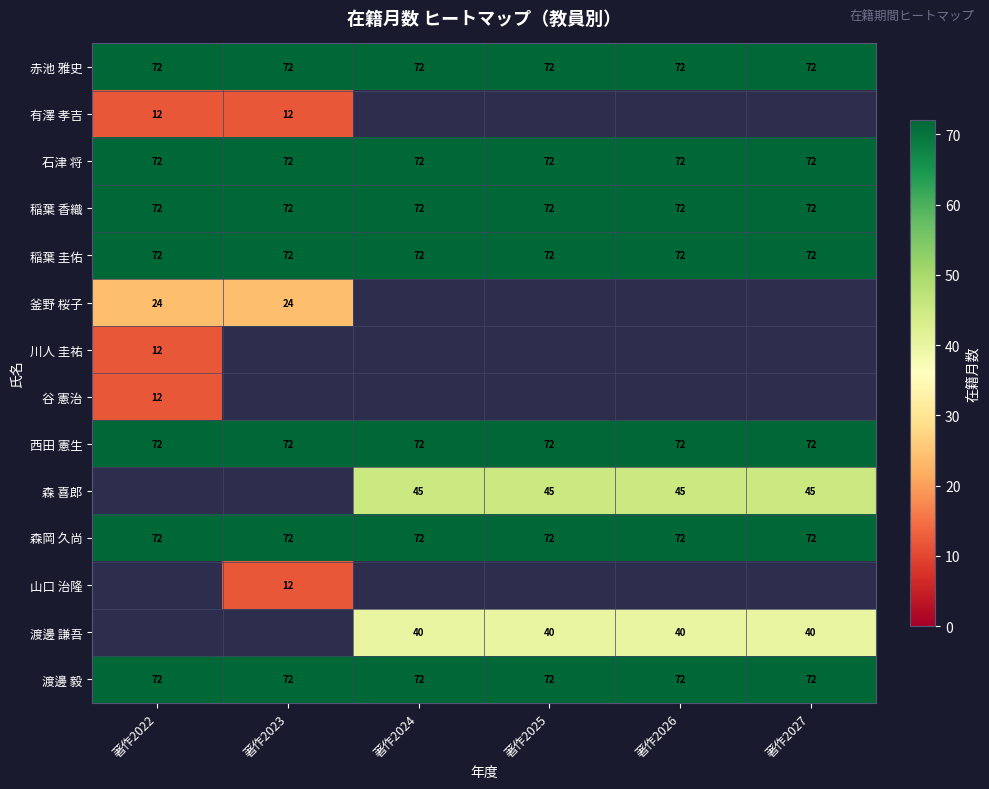

Which category has the lowest value across all series?

著作2022